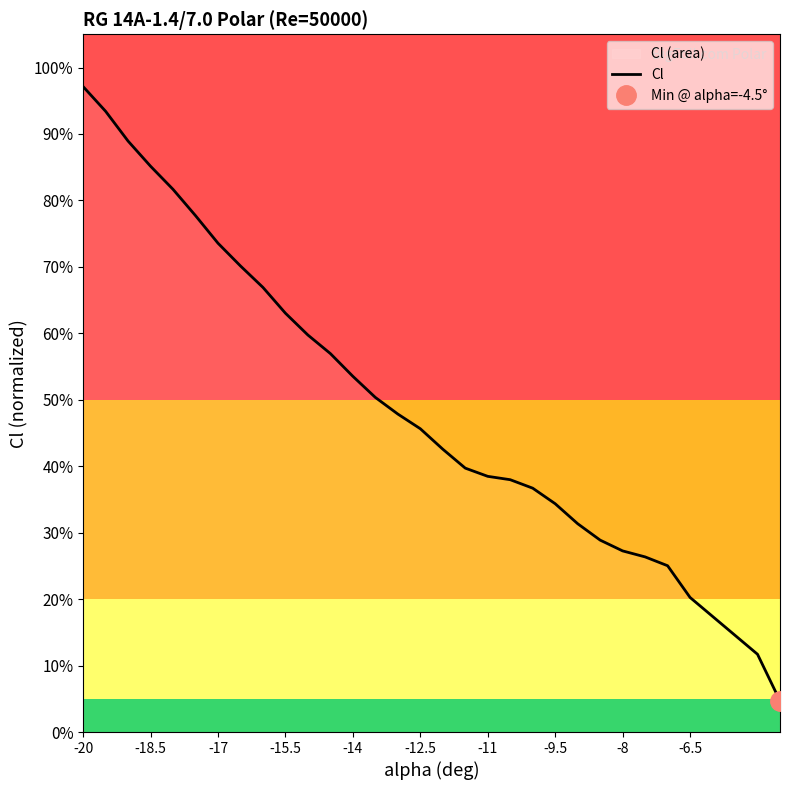

The value at -11 is 0.1. True or false?

False